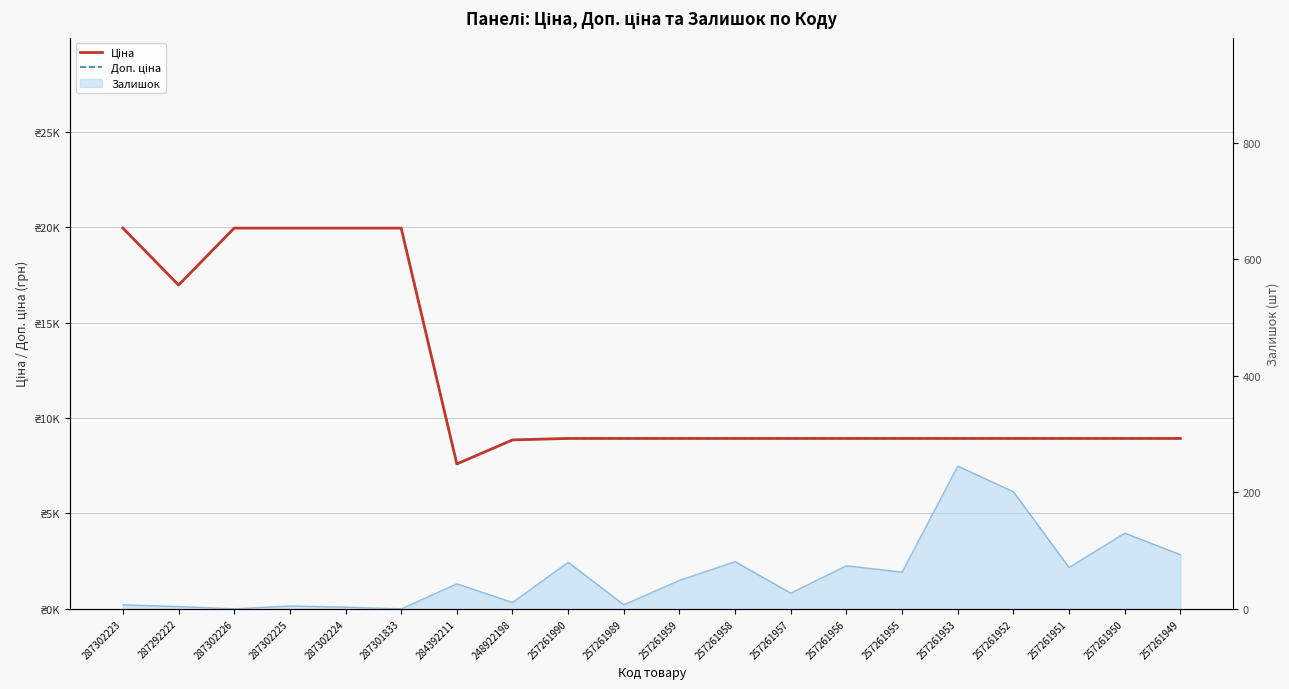

Is it true that Ціна equals 8934.1 at 257261958?

True